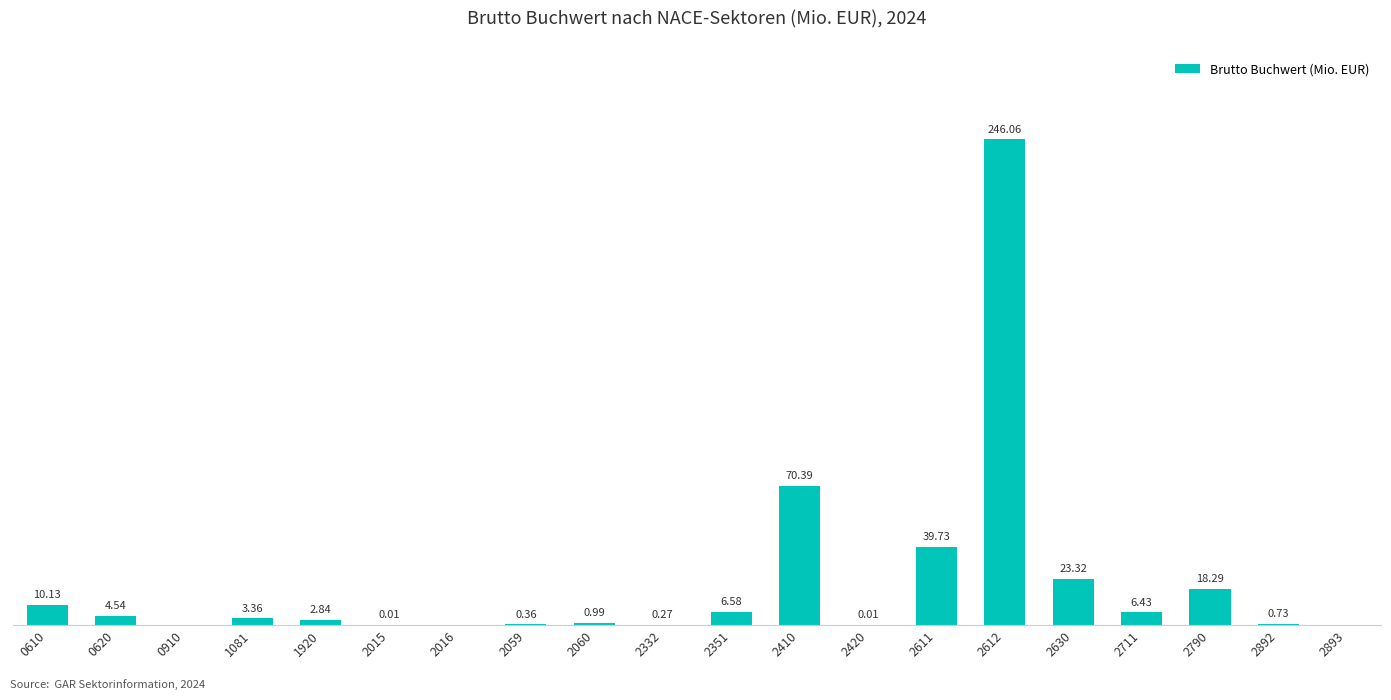

What is the greatest value displayed?

246.1